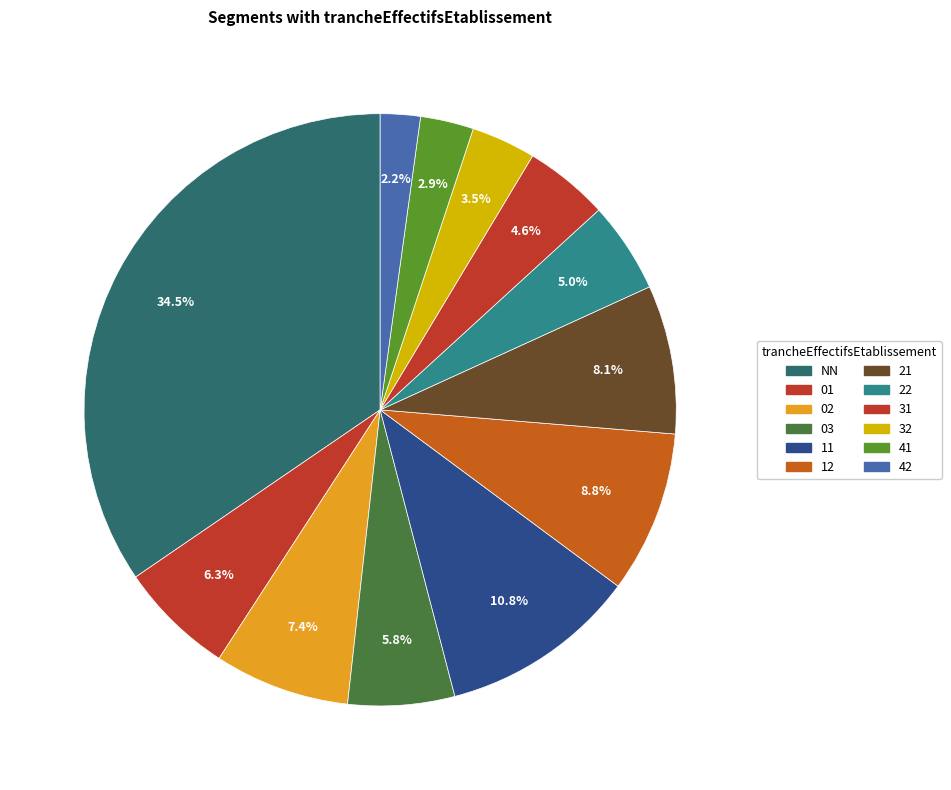

Is the sum of 03 and 11 greater than half?

No